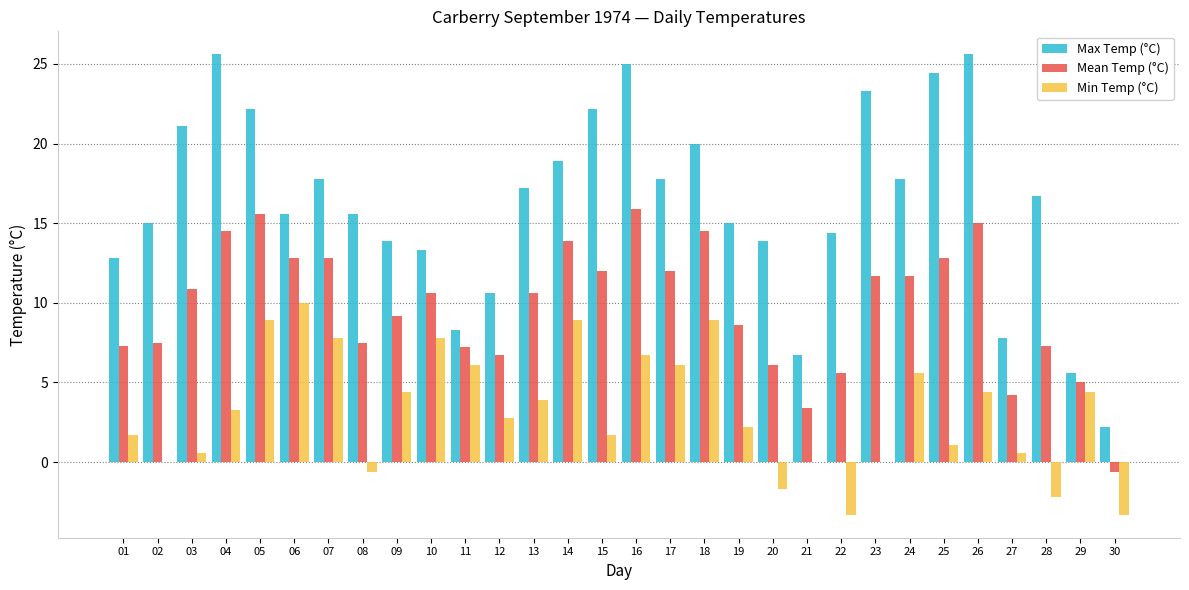

Which series has the widest spread of values?

Max Temp (°C)